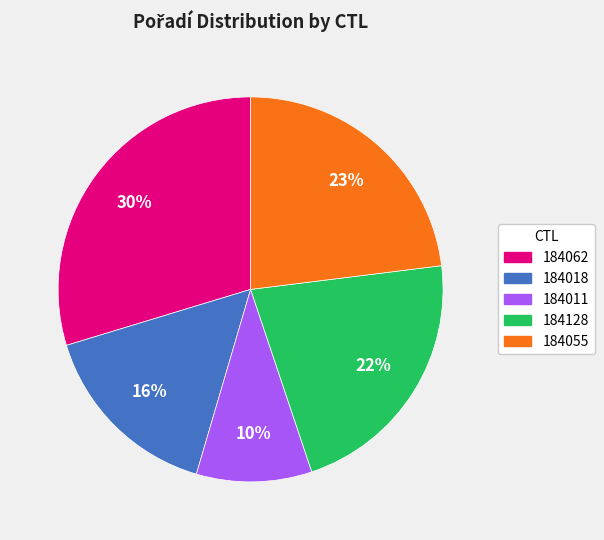

To the nearest percent, what percentage of the pie is 184128?

22%